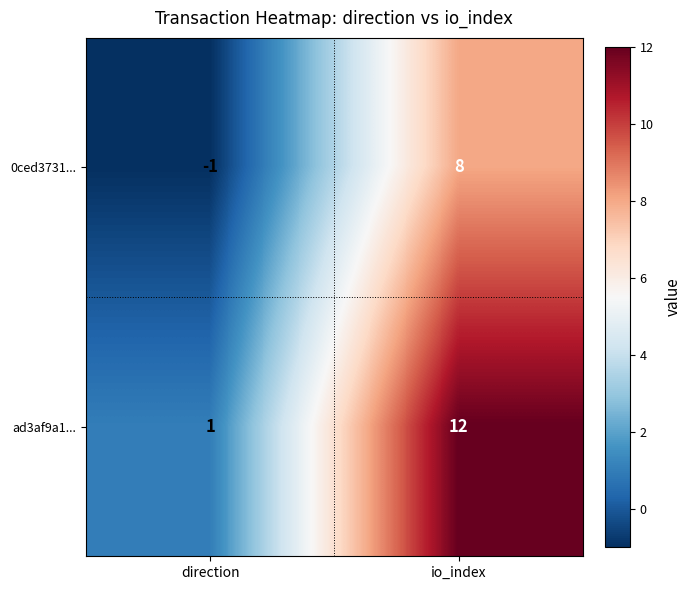

How many positive values does the 0ced3731... series have?

1